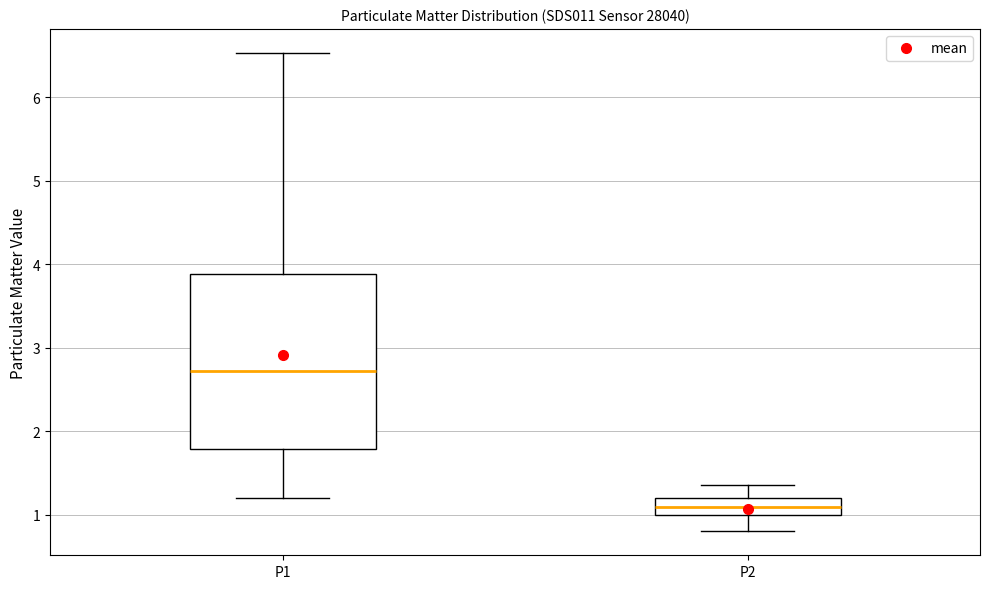

Comparing the boxes themselves (not the whiskers), which one is the tallest?

P1